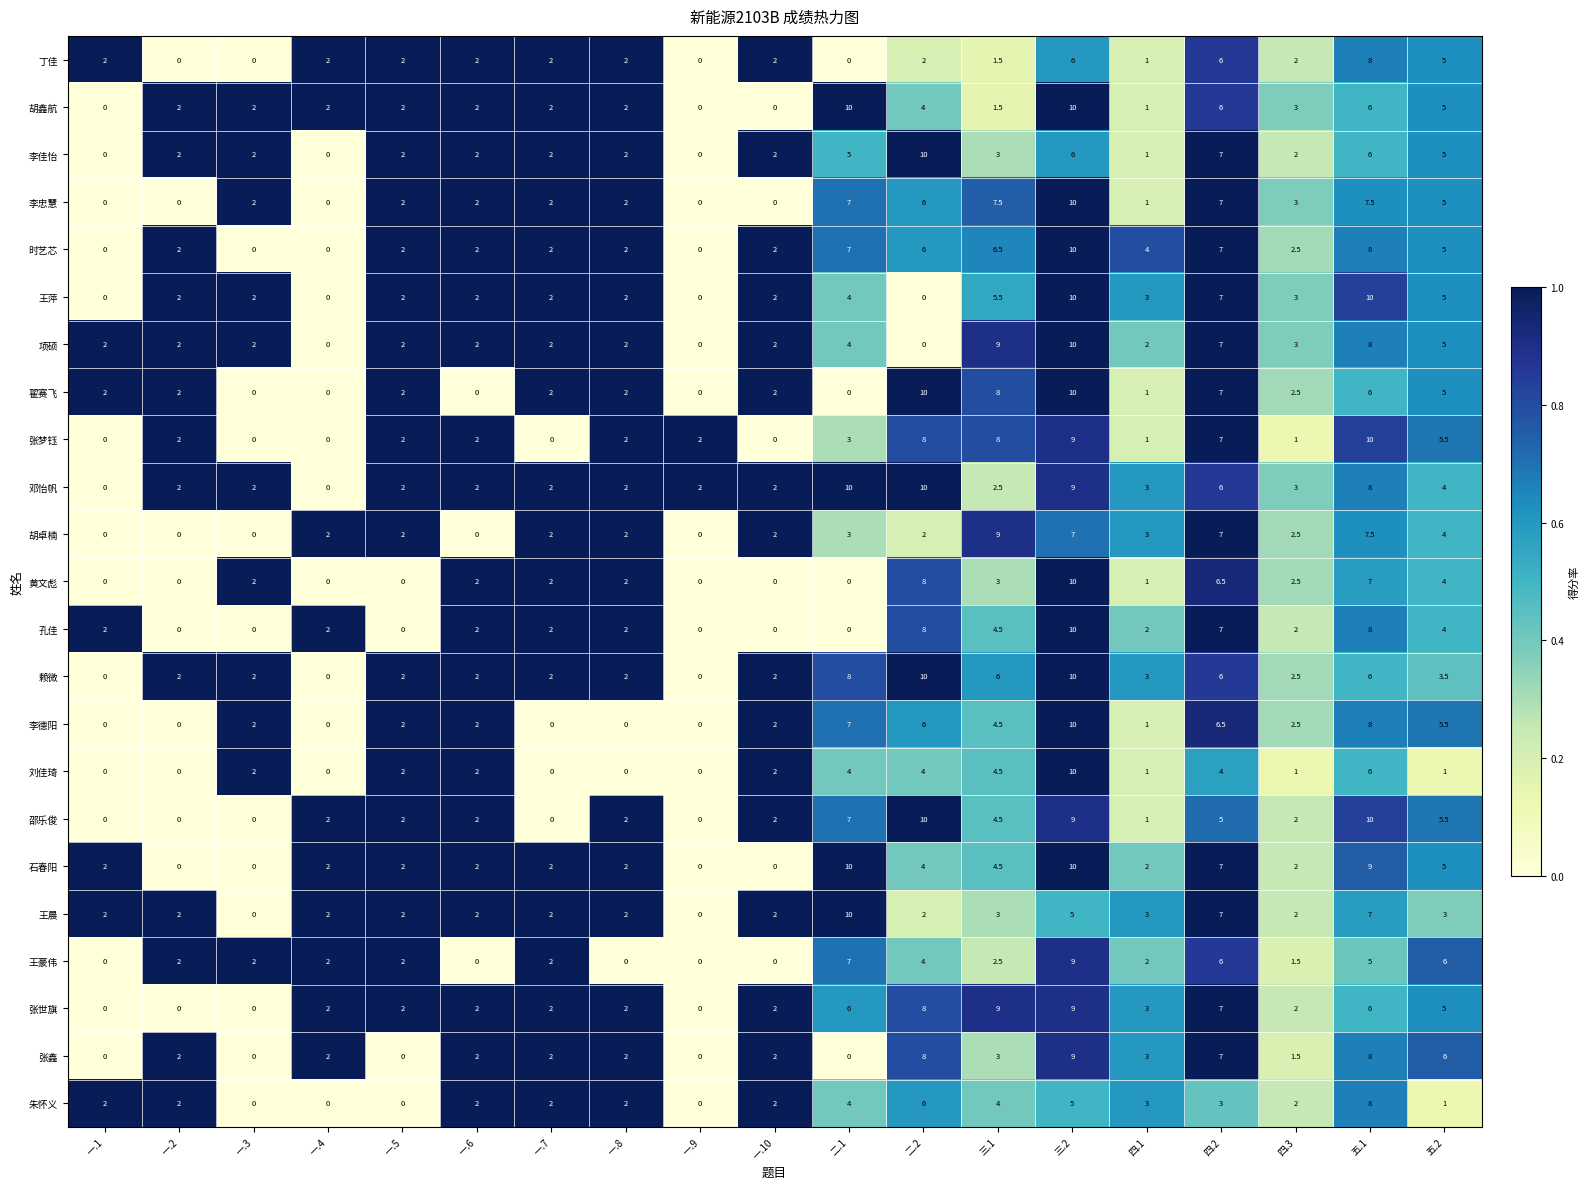

What is the difference between the highest and lowest values at 二.2?

10.0